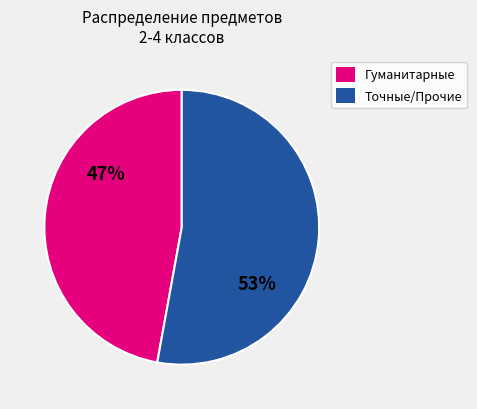

Does any single category account for the majority?

Yes